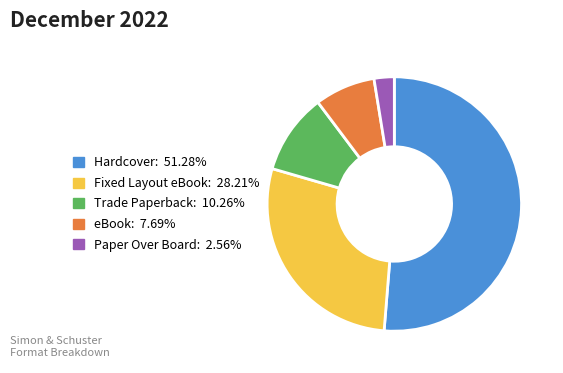

The Hardcover slice represents 51% of the pie. True or false?

True